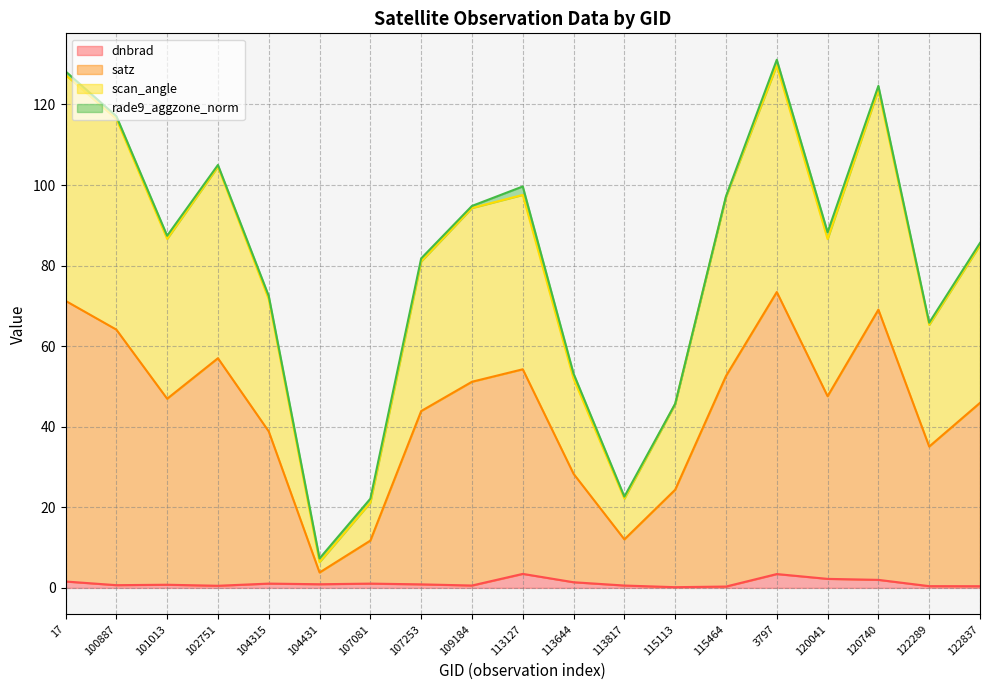

In dnbrad, how many points are higher than both neighbors (excluding endpoints)?

5